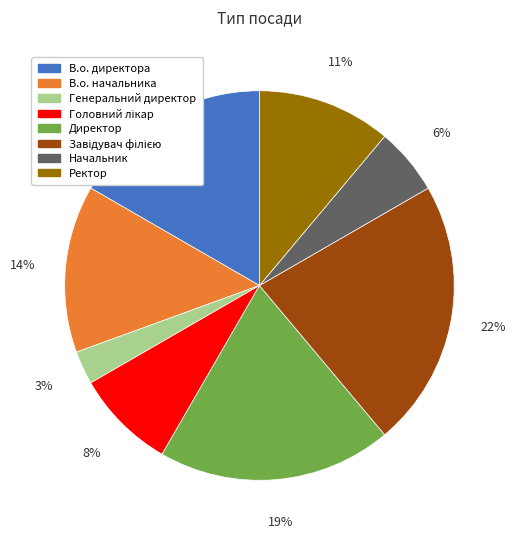

Is there any slice that represents more than half of the pie?

No